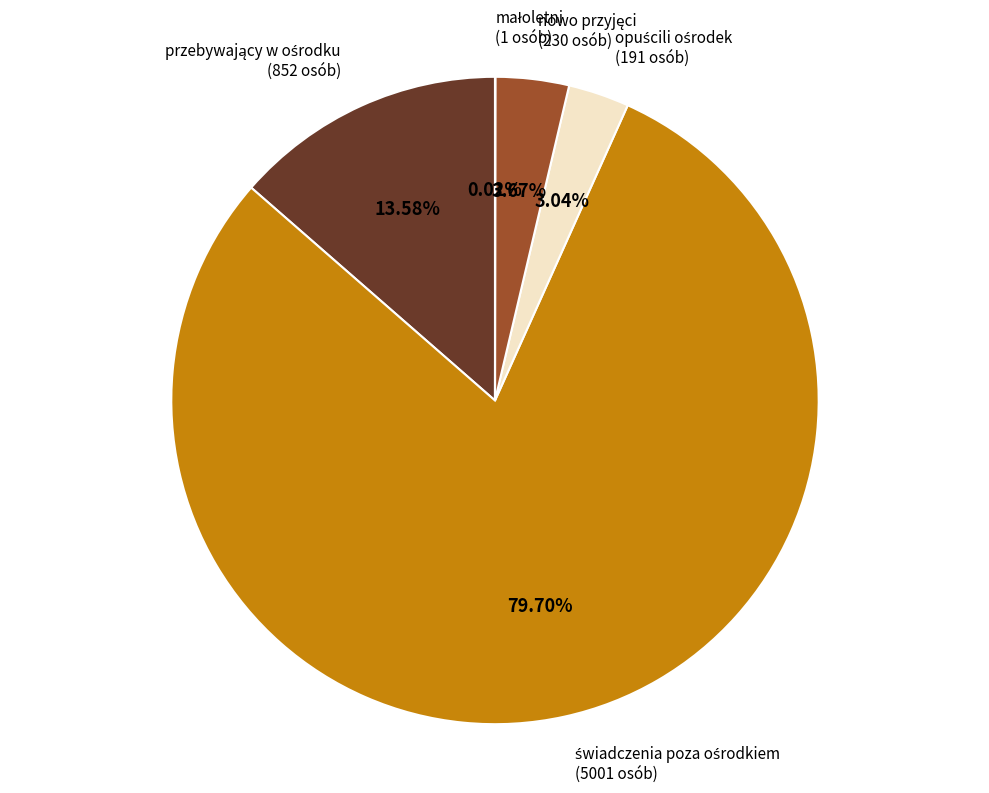

Does any single category account for the majority?

Yes